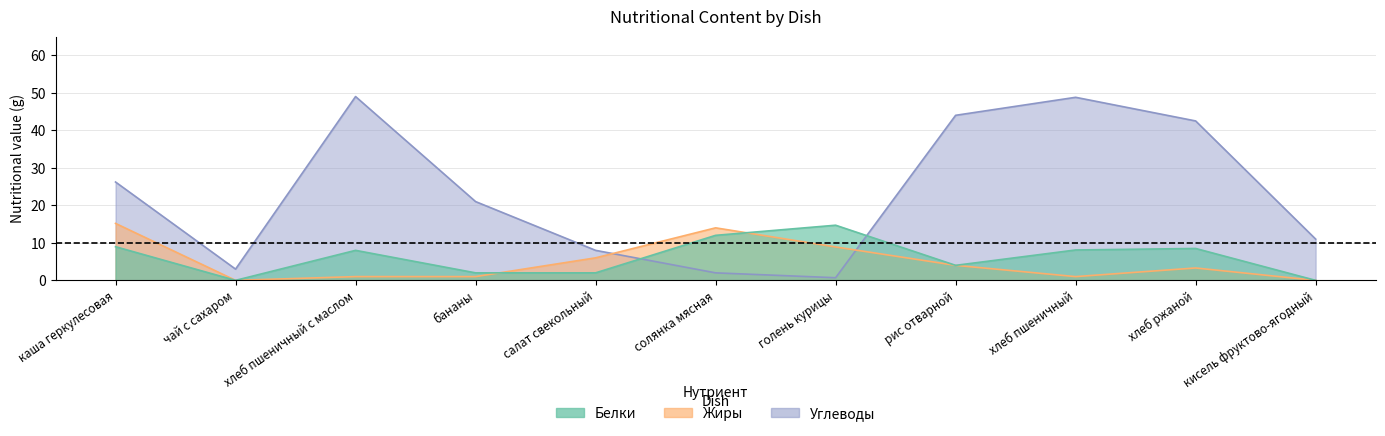

Reading right to left, list all the values displayed in this chart.

Белки: кисель фруктово-ягодный=0.0	хлеб ржаной=8.5	хлеб пшеничный=8.1	рис отварной=4.0	голень курицы=14.7	солянка мясная=12.0	салат свекольный=2.0	бананы=2.0	хлеб пшеничный с маслом=8.0	чай с сахаром=0.0	каша геркулесовая=9.0
Жиры: кисель фруктово-ягодный=0.0	хлеб ржаной=3.3	хлеб пшеничный=1.0	рис отварной=4.0	голень курицы=8.9	солянка мясная=14.0	салат свекольный=6.0	бананы=1.0	хлеб пшеничный с маслом=1.0	чай с сахаром=0.0	каша геркулесовая=15.2
Углеводы: кисель фруктово-ягодный=11.0	хлеб ржаной=42.5	хлеб пшеничный=48.8	рис отварной=44.0	голень курицы=0.7	солянка мясная=2.0	салат свекольный=8.0	бананы=21.0	хлеб пшеничный с маслом=49.0	чай с сахаром=3.0	каша геркулесовая=26.2